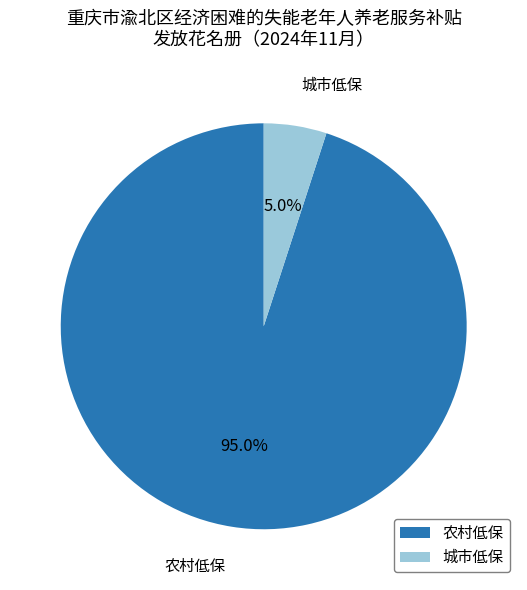

To the nearest percent, what is the combined percentage of 农村低保 and 城市低保?

100%